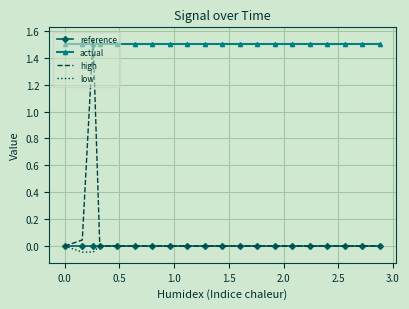

Which series has the largest range (max minus min)?

high